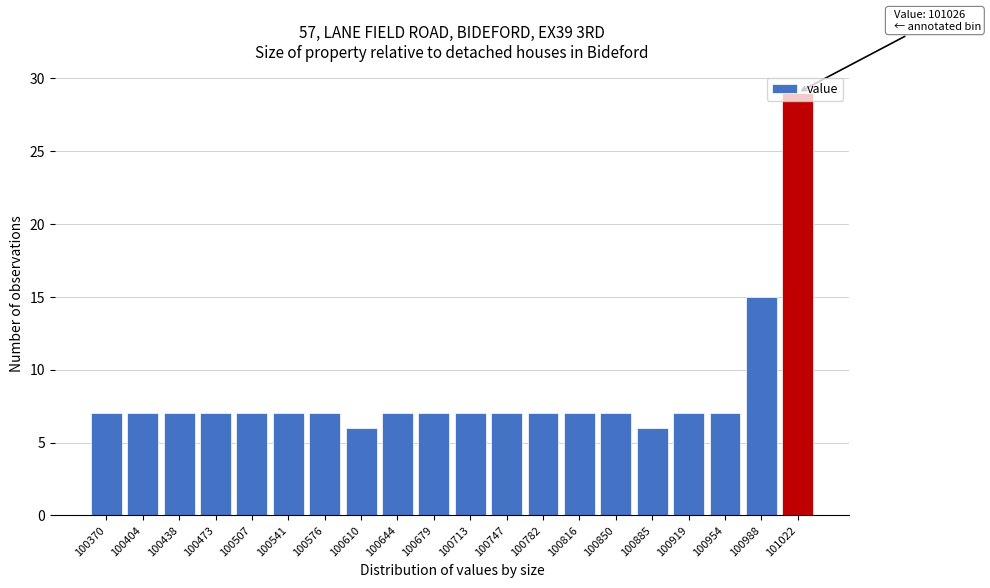

What is the difference between the maximum and minimum values?

23